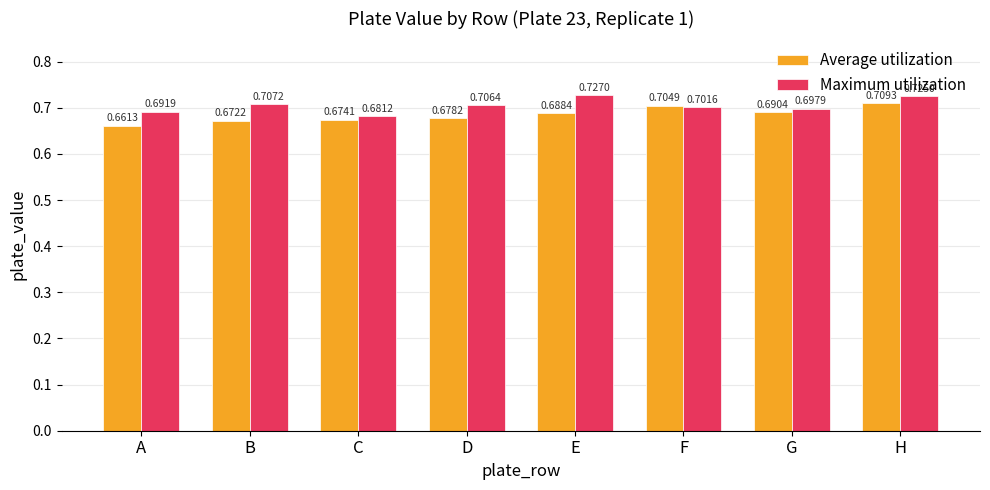

Which label corresponds to the largest value in the chart?

E